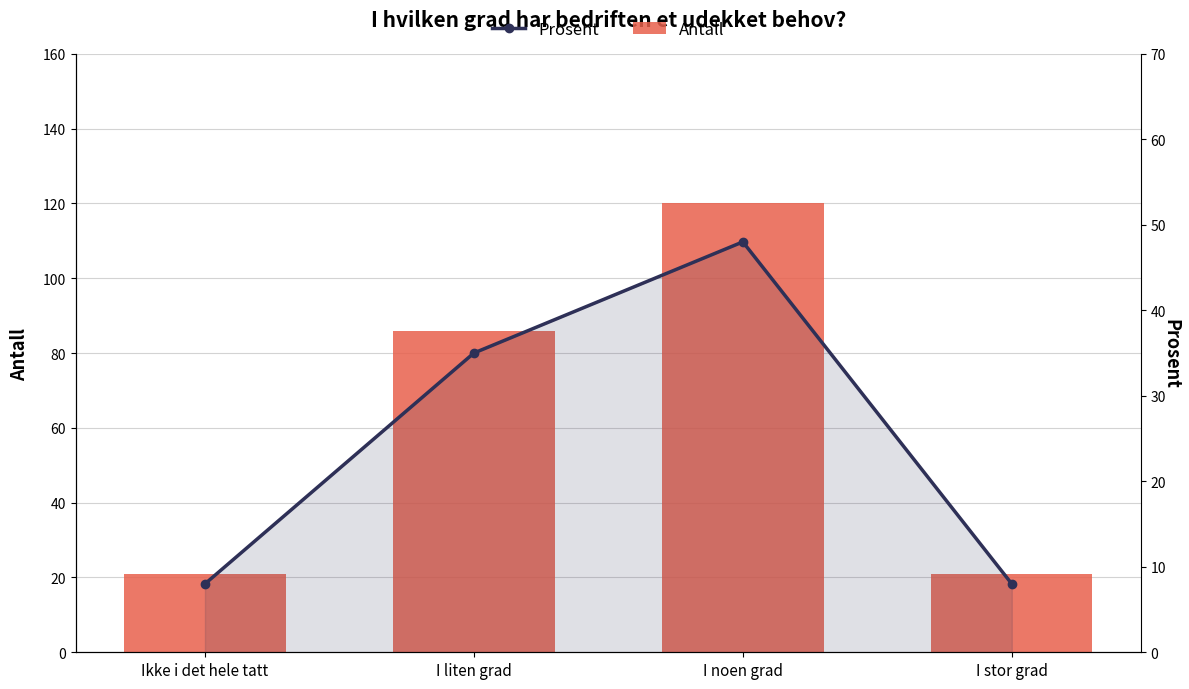

What is the average value of the Prosent series?

25